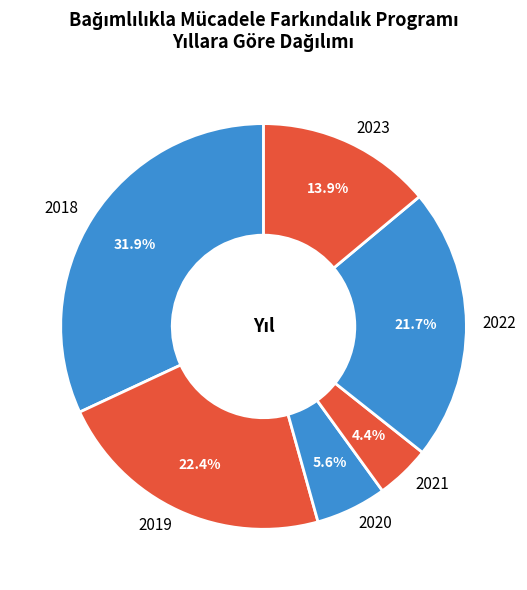

To the nearest percent, what is the difference between the 2018 and 2019 slice percentages?

10%